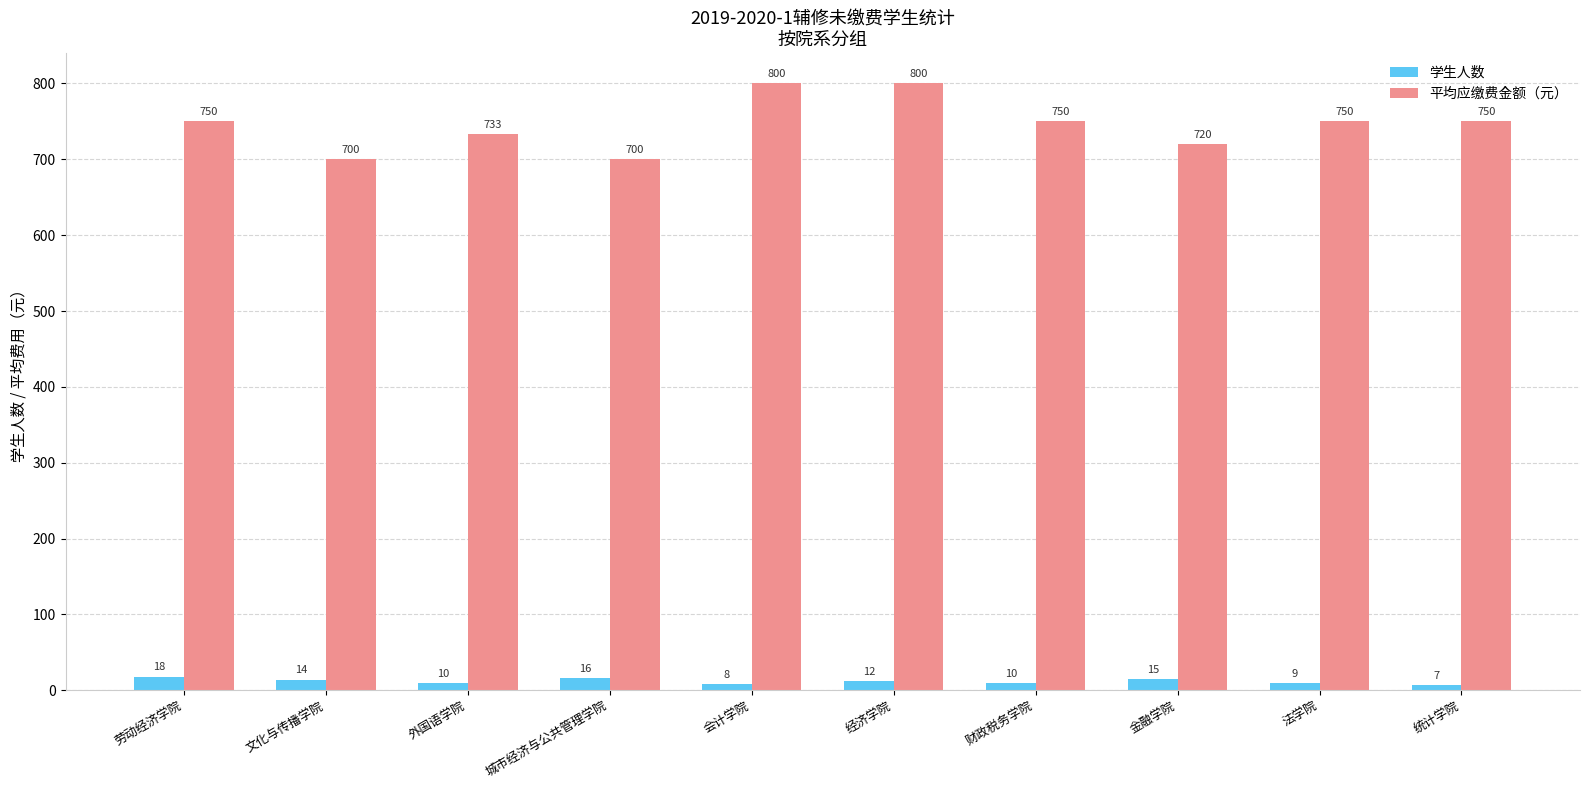

At which category is the sum across all series the highest?

经济学院